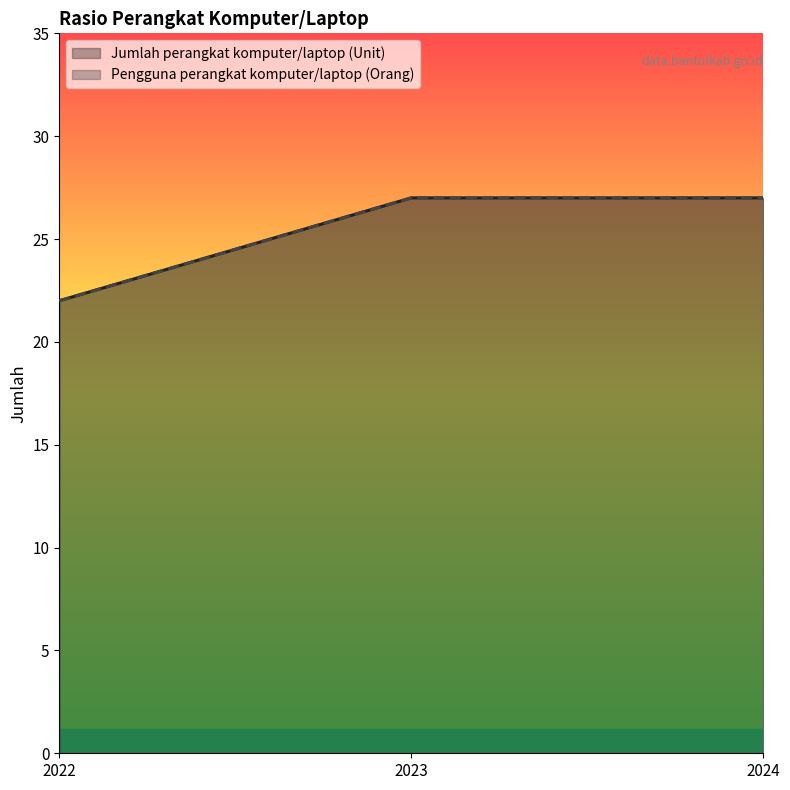

Is it true that Pengguna perangkat komputer/laptop (Orang) equals 17 at 2023?

False